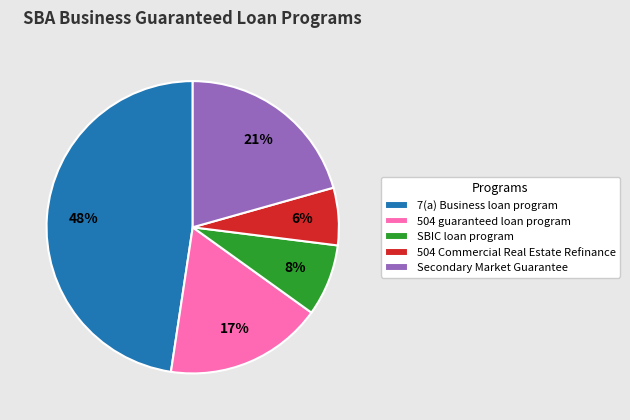

How many slices are in this pie chart?

5